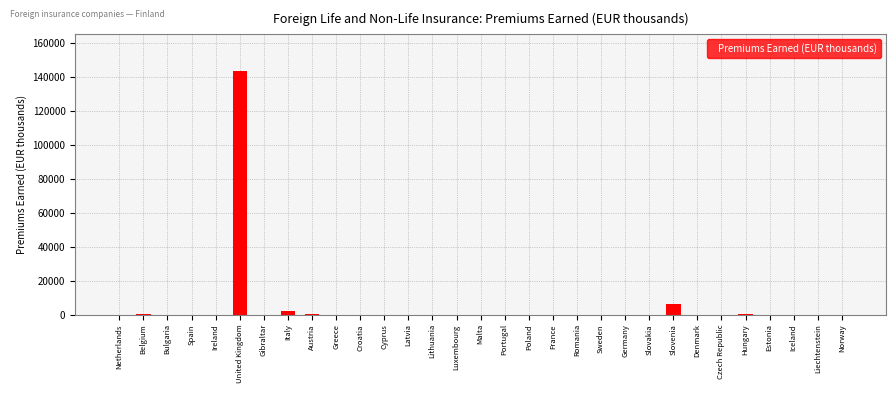

Where is the data nearest to the value 71820?

Slovenia